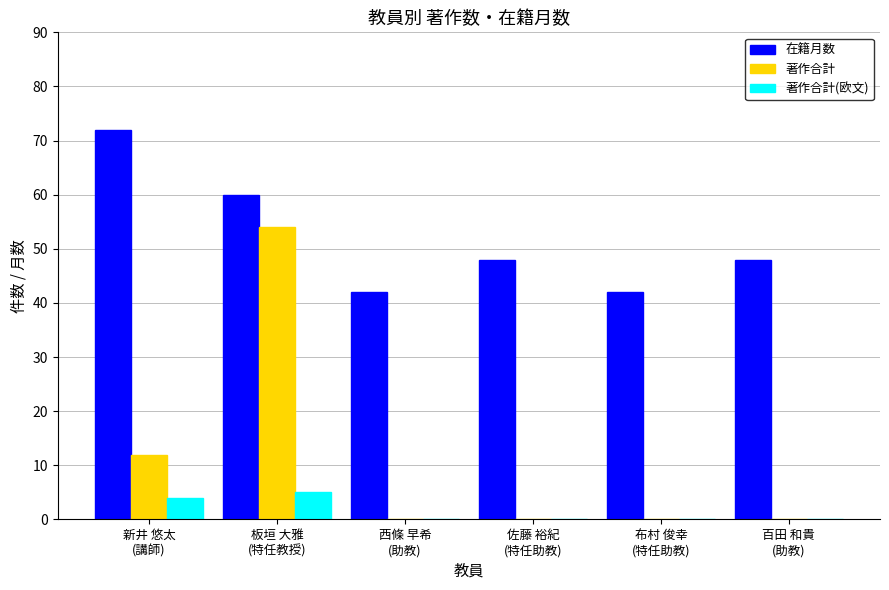

Reading left to right, transcribe all the data shown in this chart.

在籍月数: 新井 悠太
(講師)=72	板垣 大雅
(特任教授)=60	西條 早希
(助教)=42	佐藤 裕紀
(特任助教)=48	布村 俊幸
(特任助教)=42	百田 和貴
(助教)=48
著作合計: 新井 悠太
(講師)=12	板垣 大雅
(特任教授)=54	西條 早希
(助教)=0	佐藤 裕紀
(特任助教)=0	布村 俊幸
(特任助教)=0	百田 和貴
(助教)=0
著作合計(欧文): 新井 悠太
(講師)=4	板垣 大雅
(特任教授)=5	西條 早希
(助教)=0	佐藤 裕紀
(特任助教)=0	布村 俊幸
(特任助教)=0	百田 和貴
(助教)=0